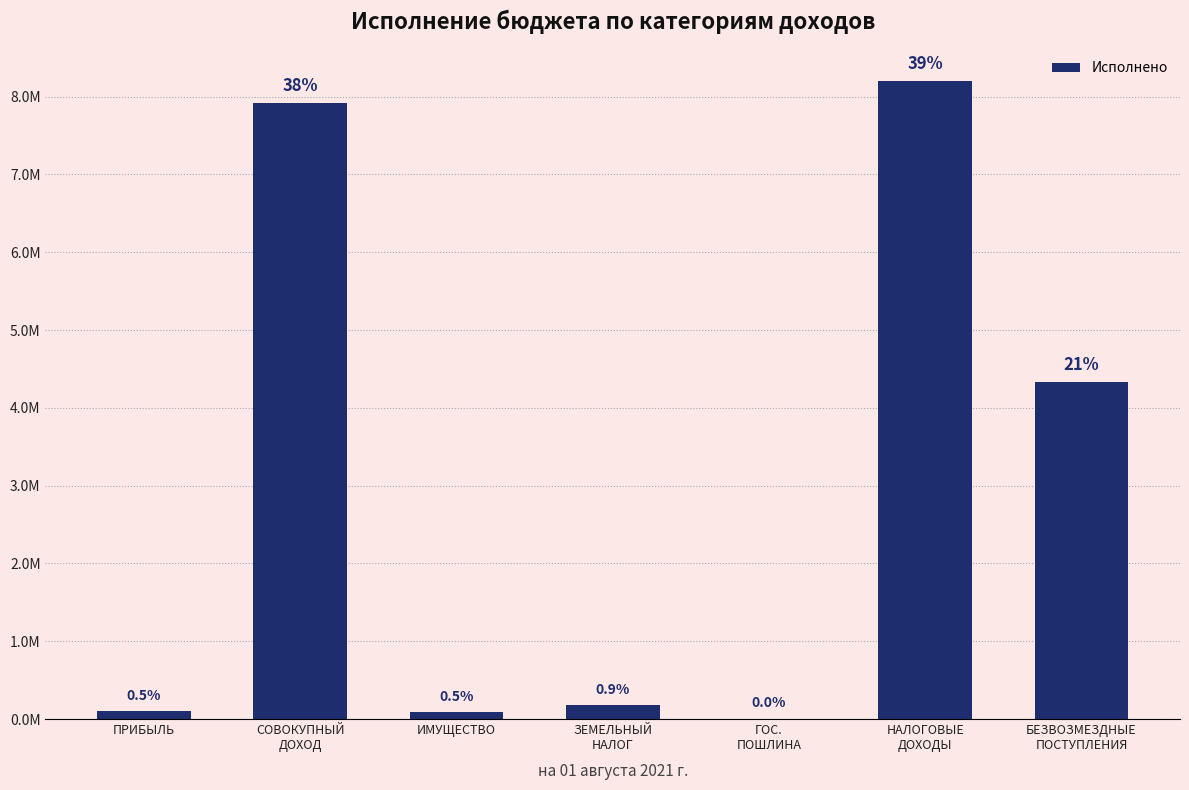

What is the difference between the maximum and minimum values?

8197954.8